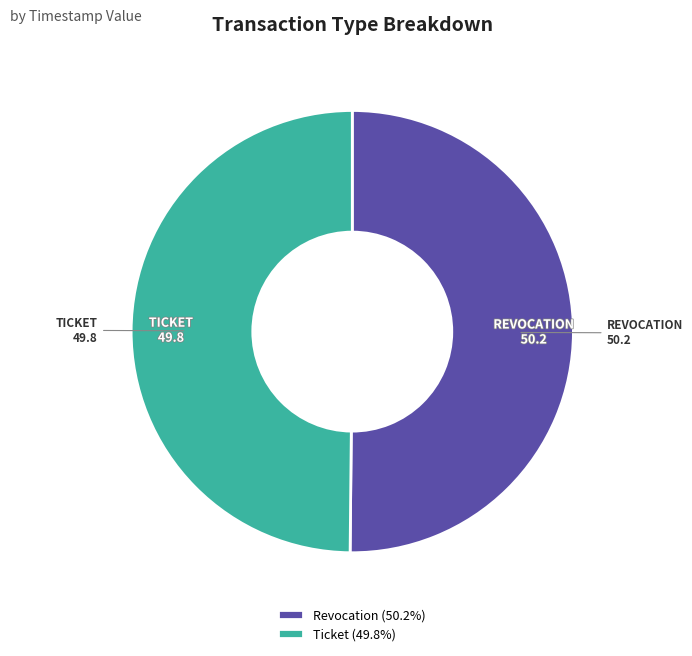

Is the sum of Revocation (50.2%) and Ticket (49.8%) greater than half?

Yes